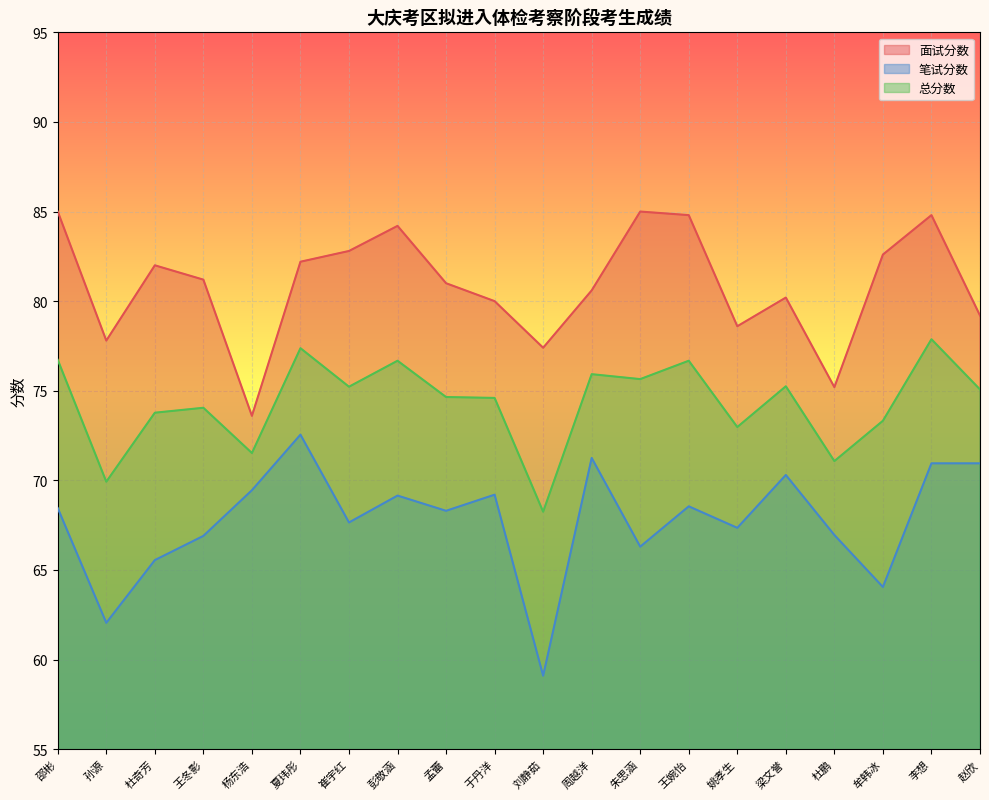

At 牟韩冰, list the series in order from smallest to largest.

笔试分数, 总分数, 面试分数